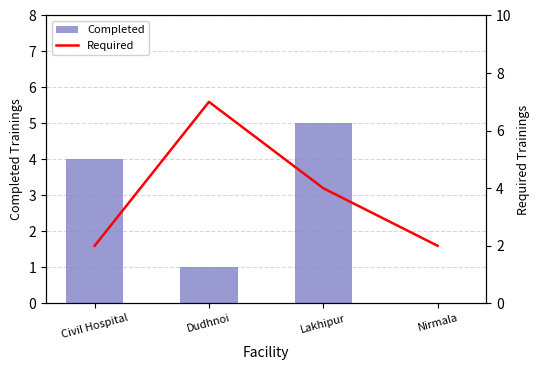

Reading right to left, extract all data points from this chart.

Completed: Nirmala=0	Lakhipur=5	Dudhnoi=1	Civil Hospital=4
Required: Nirmala=2	Lakhipur=4	Dudhnoi=7	Civil Hospital=2